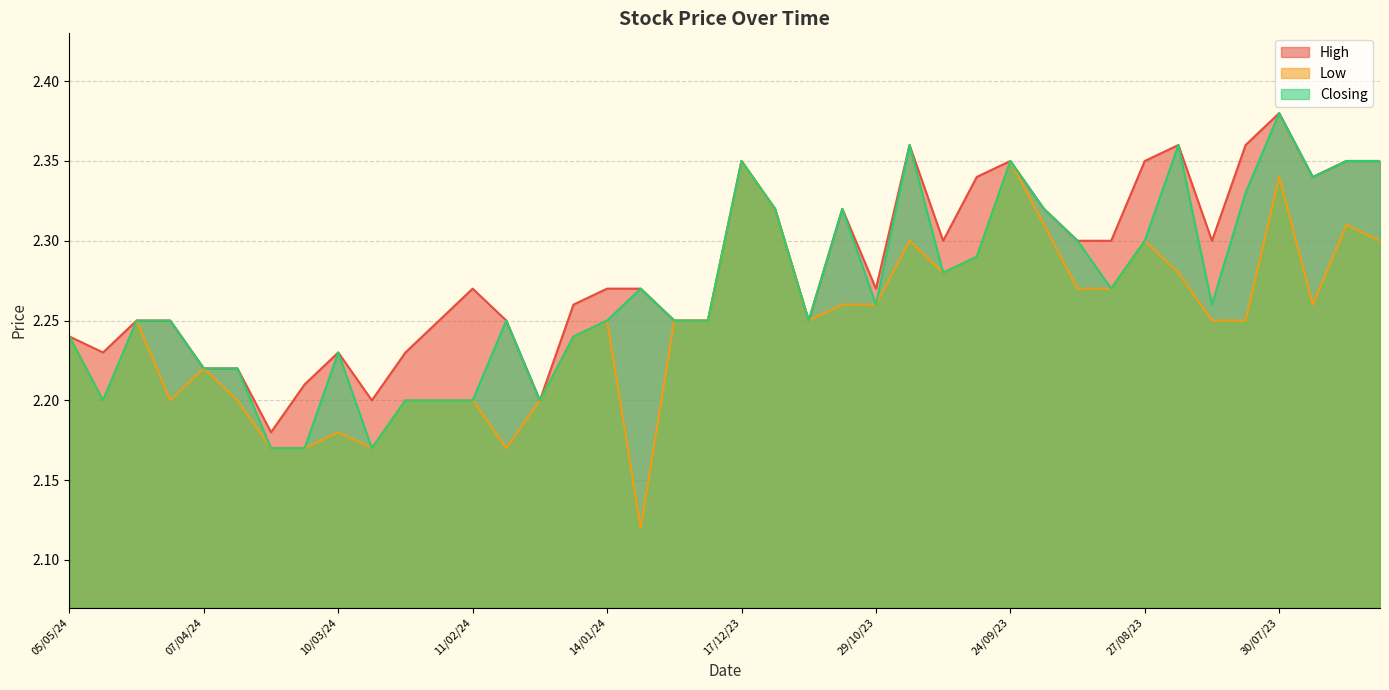

What is the minimum value for Closing?

2.2